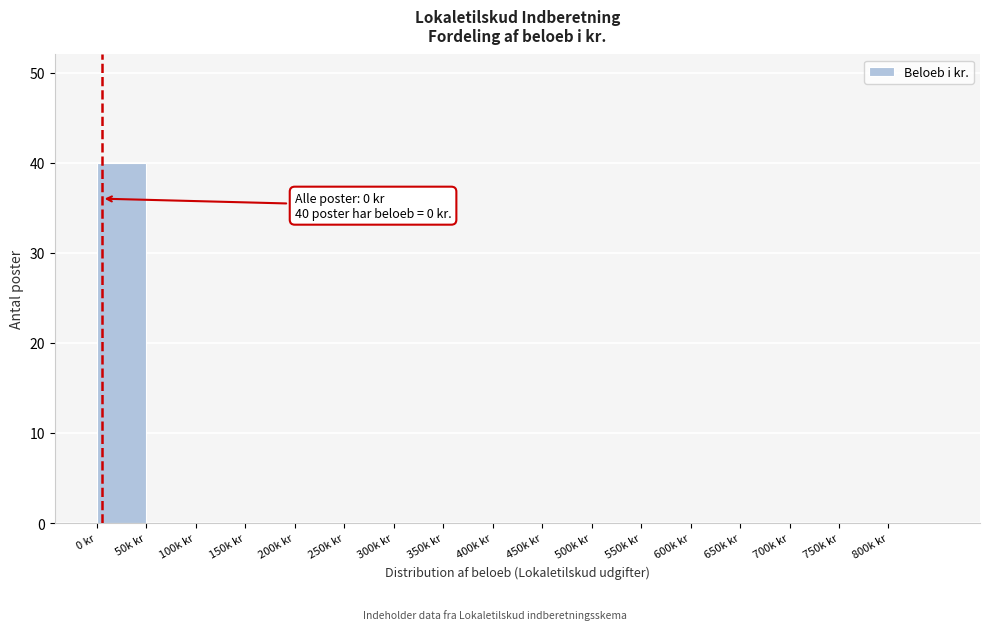

Reading left to right, what are all the values shown in this chart?

0 kr=40	50k kr=0	100k kr=0	150k kr=0	200k kr=0	250k kr=0	300k kr=0	350k kr=0	400k kr=0	450k kr=0	500k kr=0	550k kr=0	600k kr=0	650k kr=0	700k kr=0	750k kr=0	800k kr=0